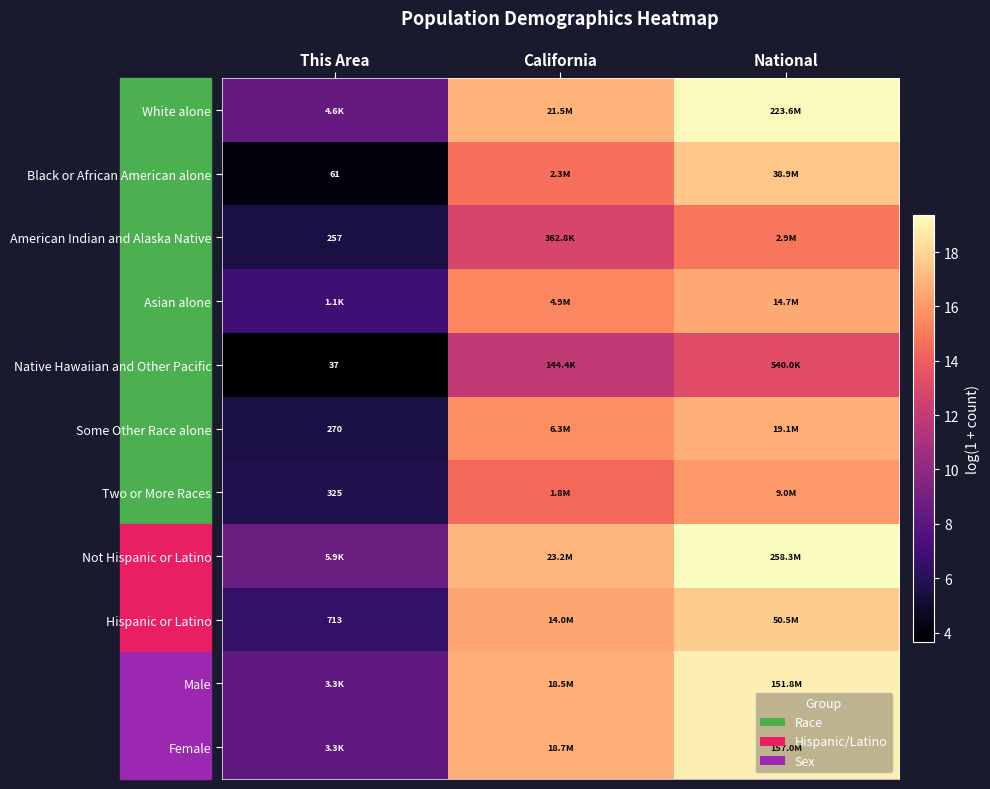

Where does the Hispanic or Latino series first go above 16?

California